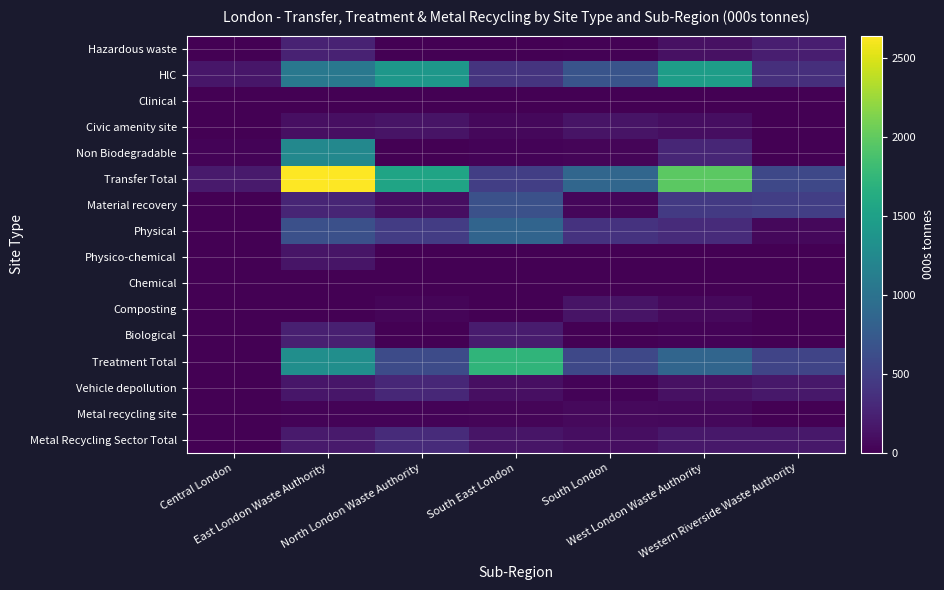

At how many categories does at least one series exceed 669?

5